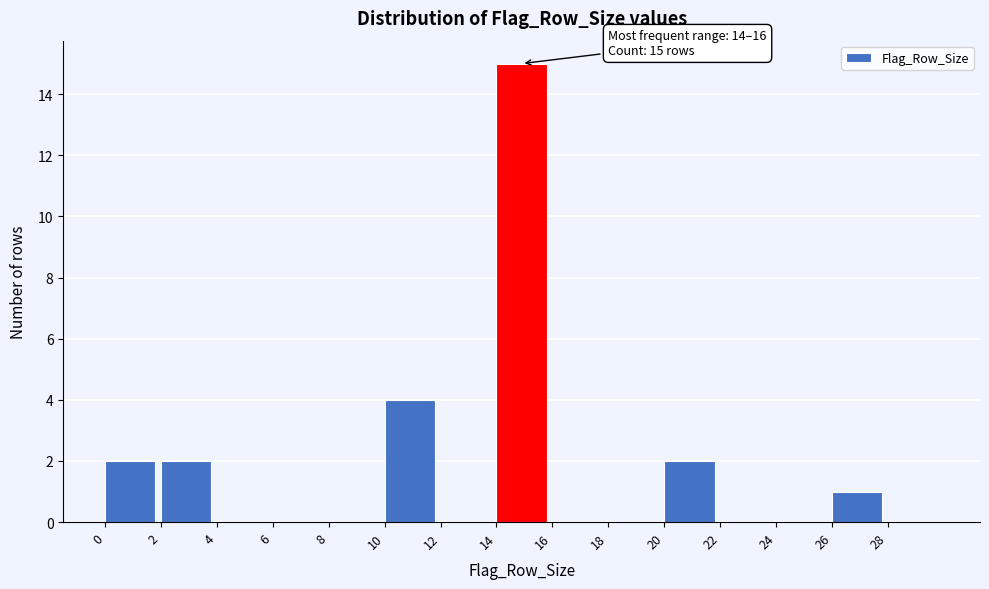

Over which range of the x-axis is the bar tallest?

14 to 16